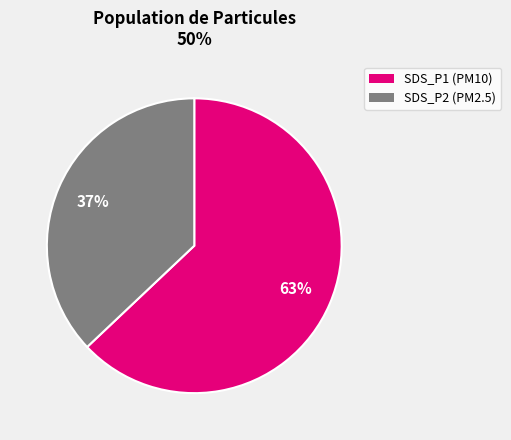

What percentage is the SDS_P2 slice, to the nearest percent?

37%